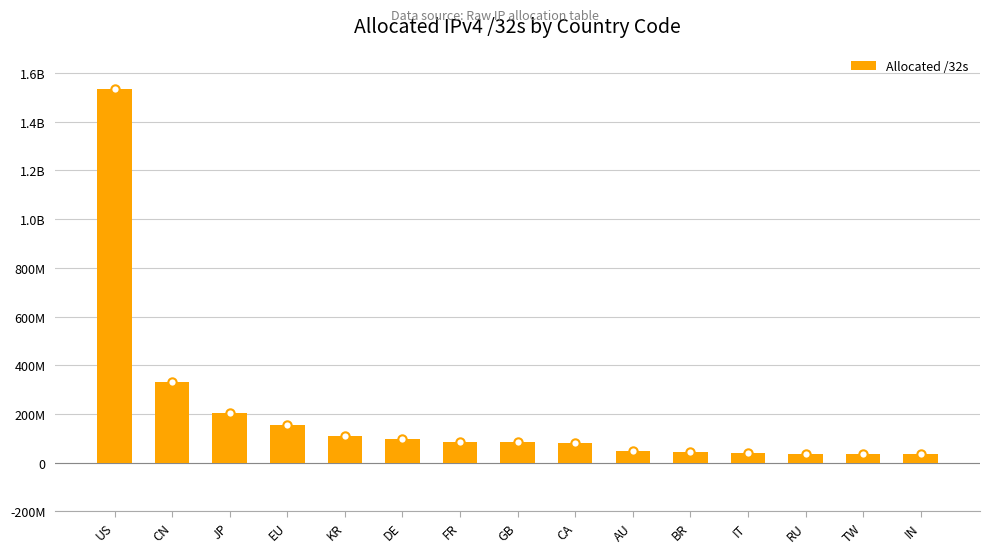

Rank the categories by value from highest to lowest.

US, CN, JP, EU, KR, DE, FR, GB, CA, AU, BR, IT, RU, TW, IN